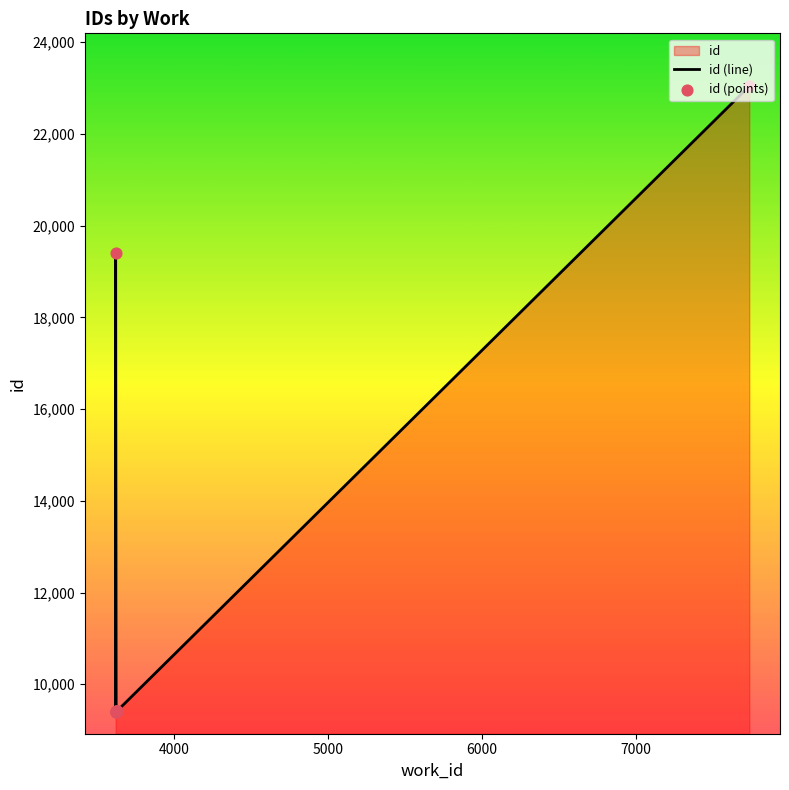

Which series has the largest total across all categories?

id (line)